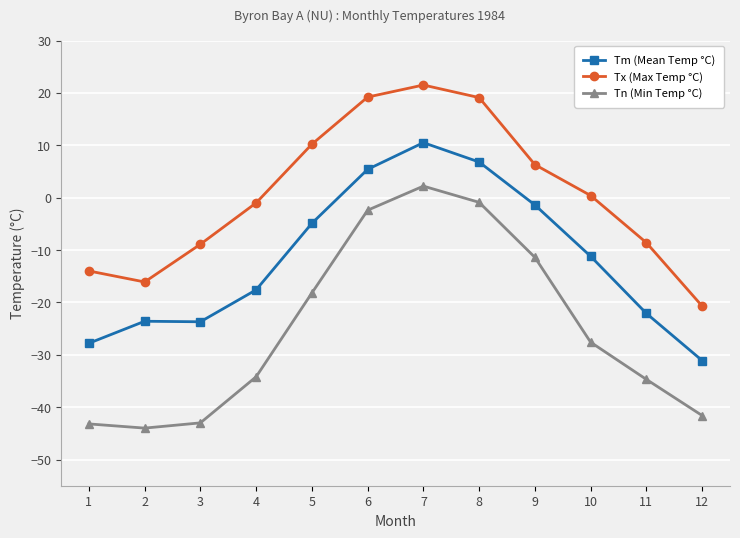

List the series in order of their peak value, lowest first.

Tn (Min Temp °C), Tm (Mean Temp °C), Tx (Max Temp °C)